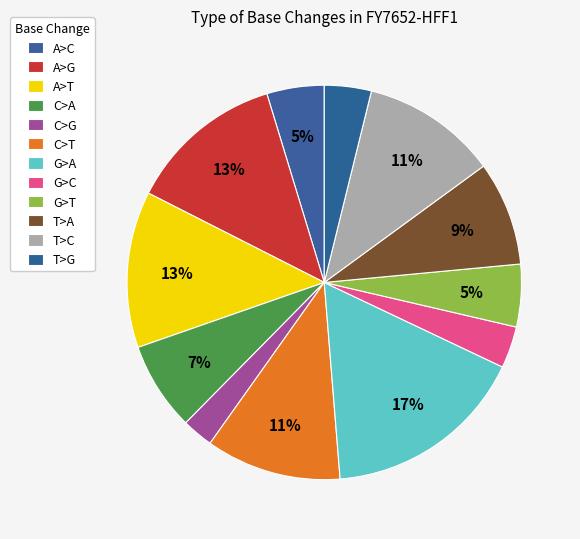

How many segments does this pie chart have?

12